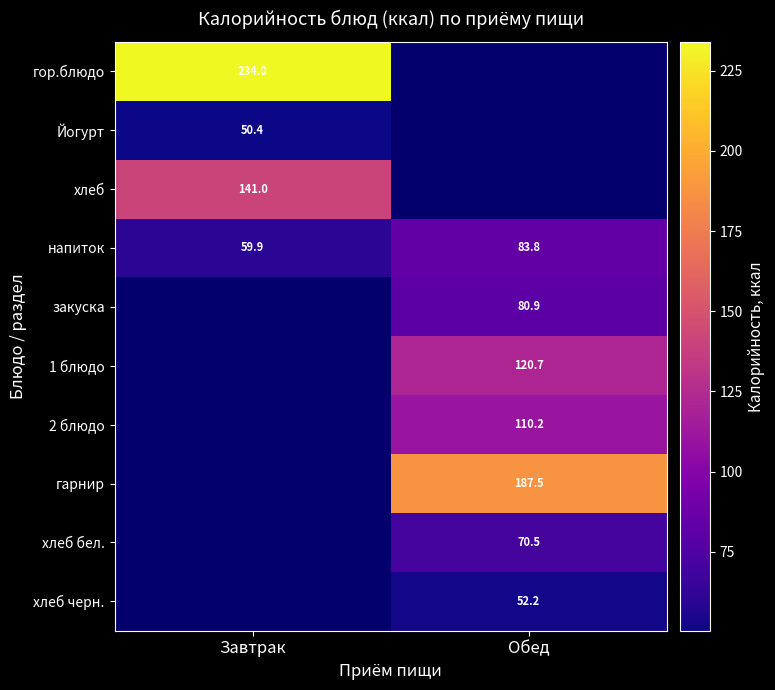

What is the difference between the highest and lowest values at Завтрак?

183.6